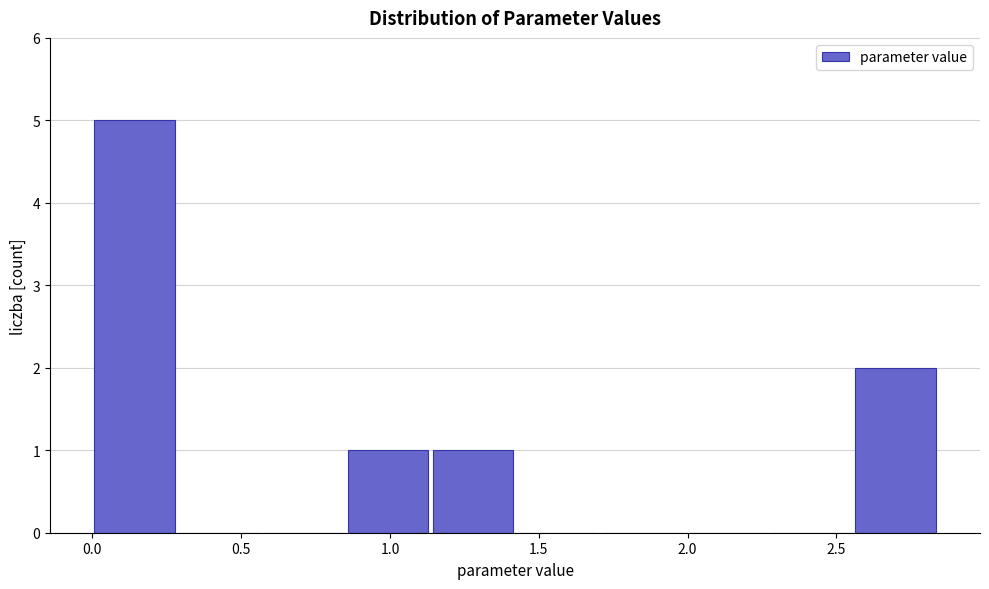

Reading left to right, transcribe this chart: for each bar, give the range it covers on the x-axis and its height. Neither the bar edges nor the heights are printed on the chart, so give them approximately, as read against the axes.

0.00 to 0.30: 5
0.30 to 0.55: 0
0.55 to 0.85: 0
0.85 to 1.15: 1
1.15 to 1.40: 1
1.40 to 1.70: 0
1.70 to 2.00: 0
2.00 to 2.25: 0
2.25 to 2.55: 0
2.55 to 2.85: 2